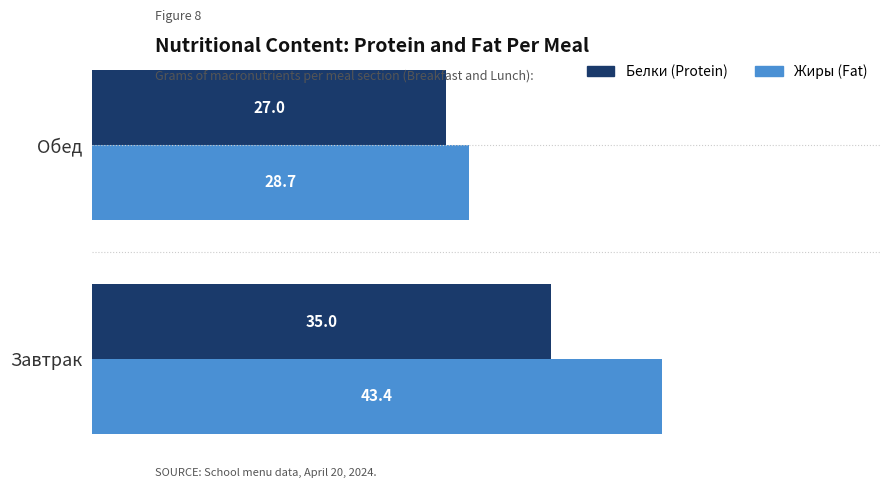

What is the total value across all series at Завтрак?

78.4